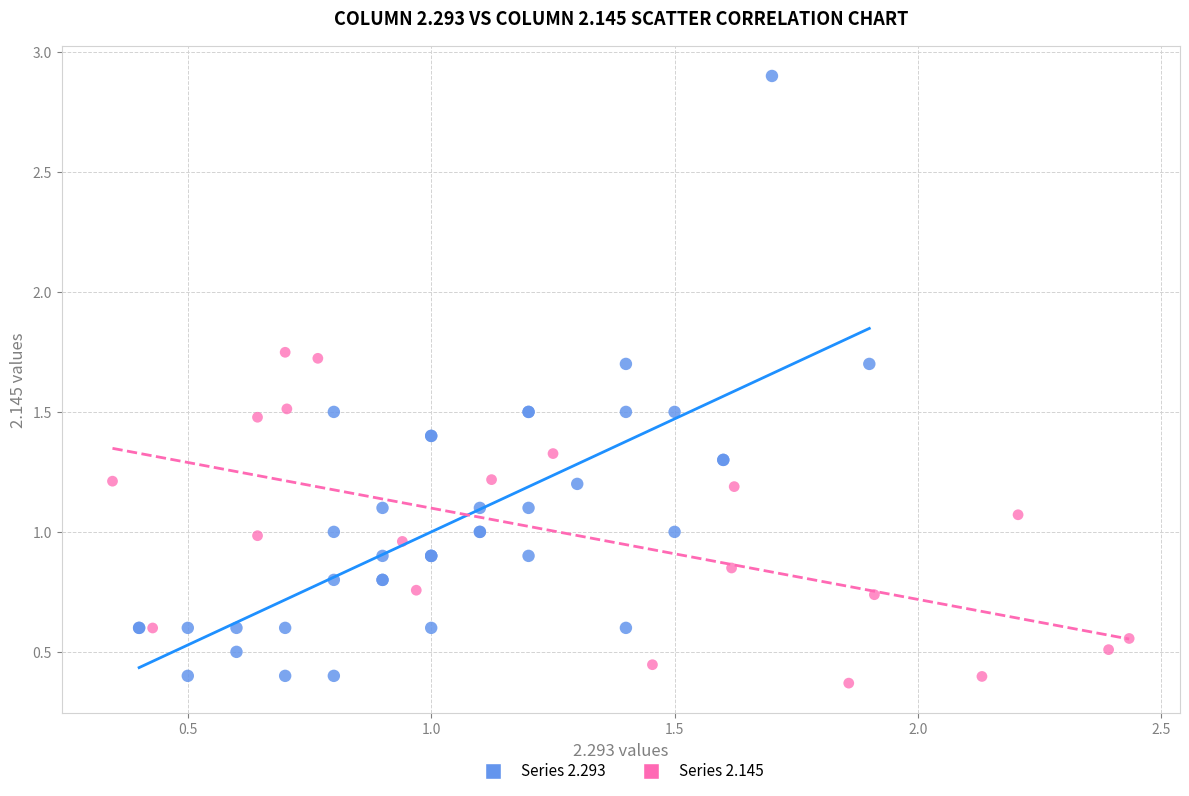

Which series contains the highest Y value?

Series 2.293